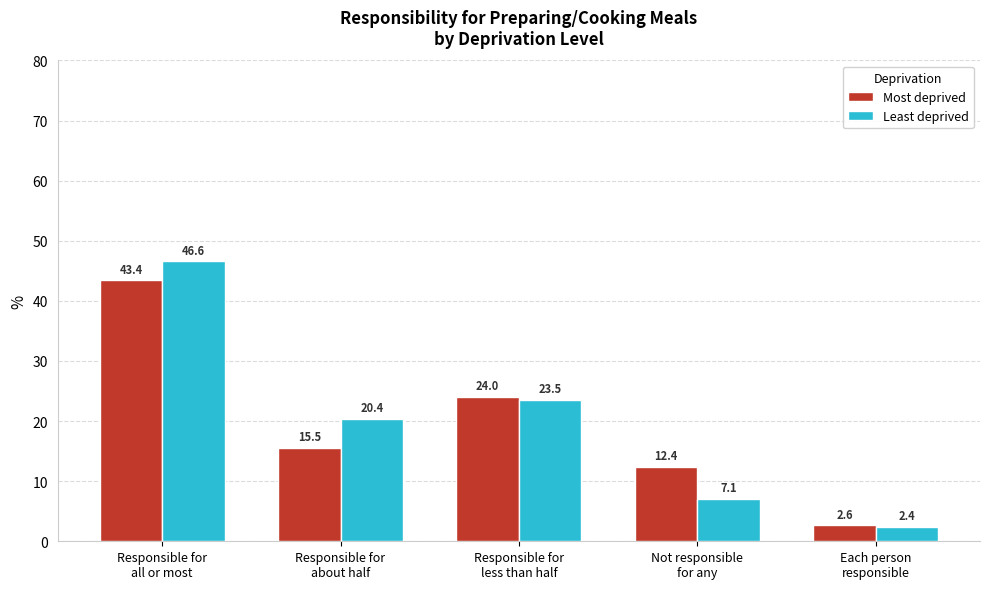

What are all the series names shown in the legend?

Most deprived, Least deprived